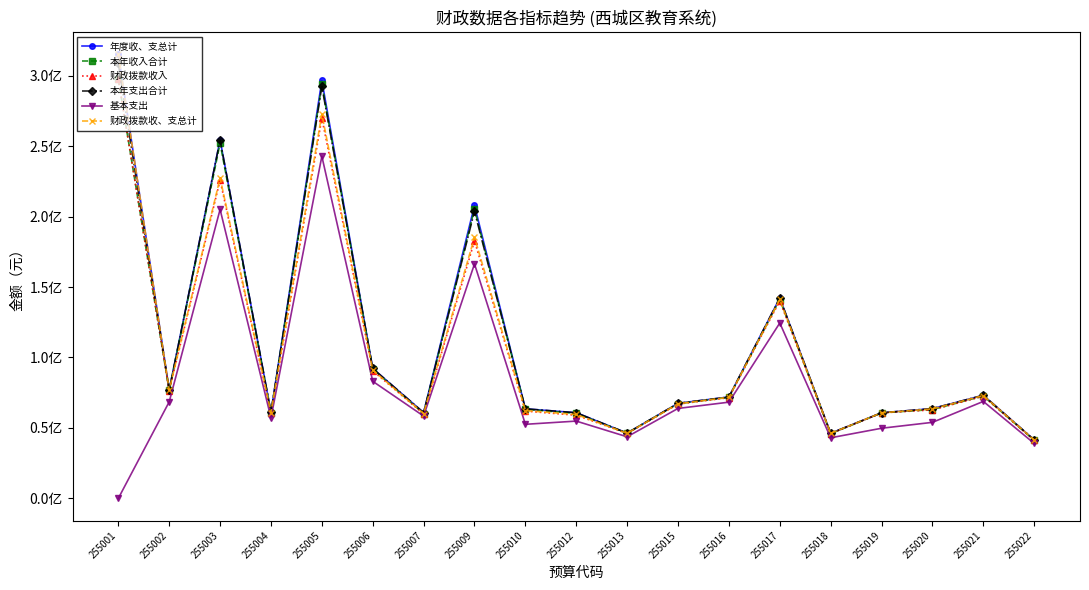

Read the 年度收、支总计 value at 255015.

67472654.5